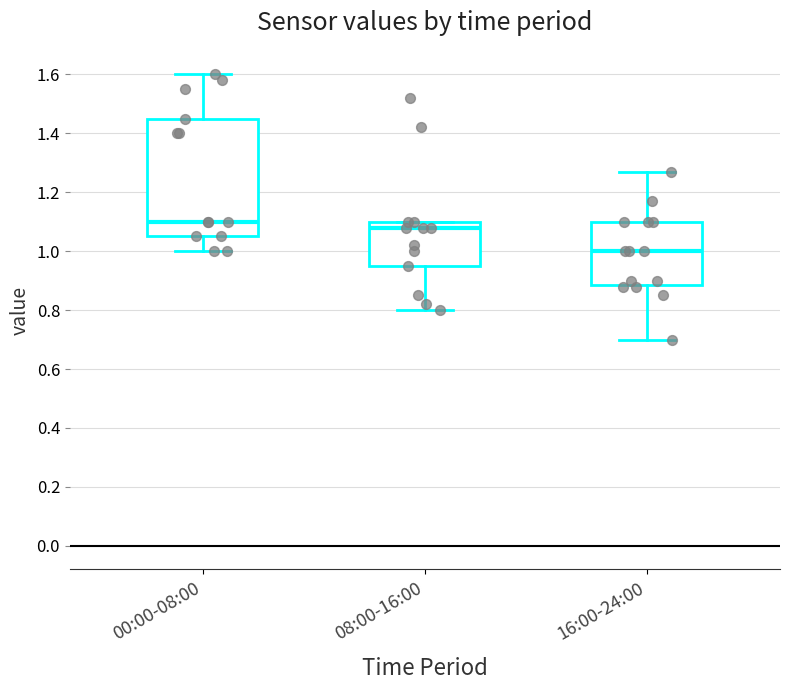

Comparing the boxes themselves (not the whiskers), which one is the tallest?

00:00-08:00